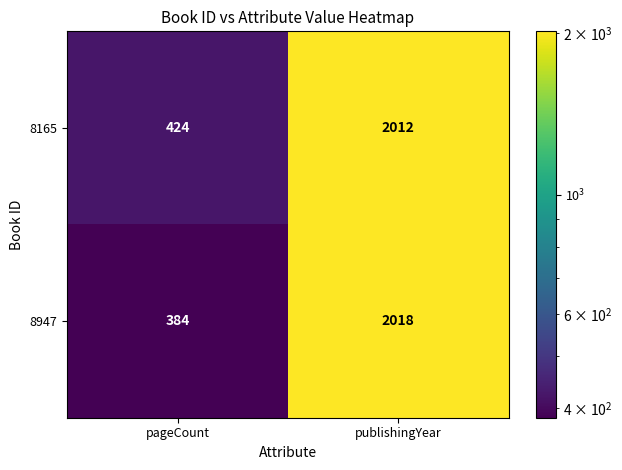

Read the 8165 value at pageCount, to the nearest 50.

400